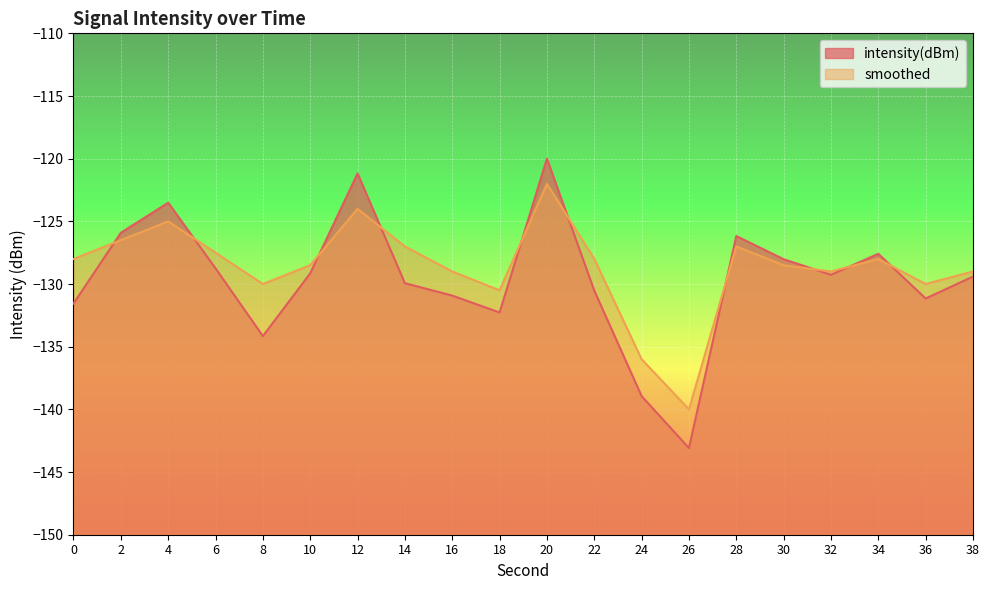

Which label corresponds to the smallest value in the chart?

26